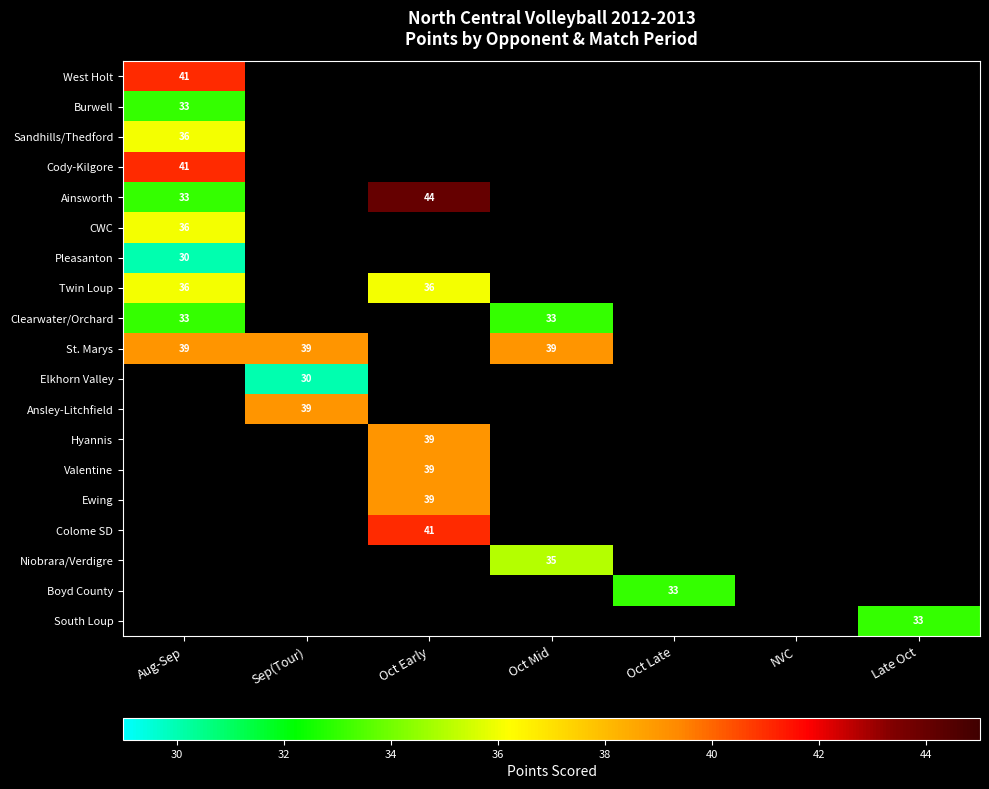

At which category does the chart reach its peak across all series?

Oct Early